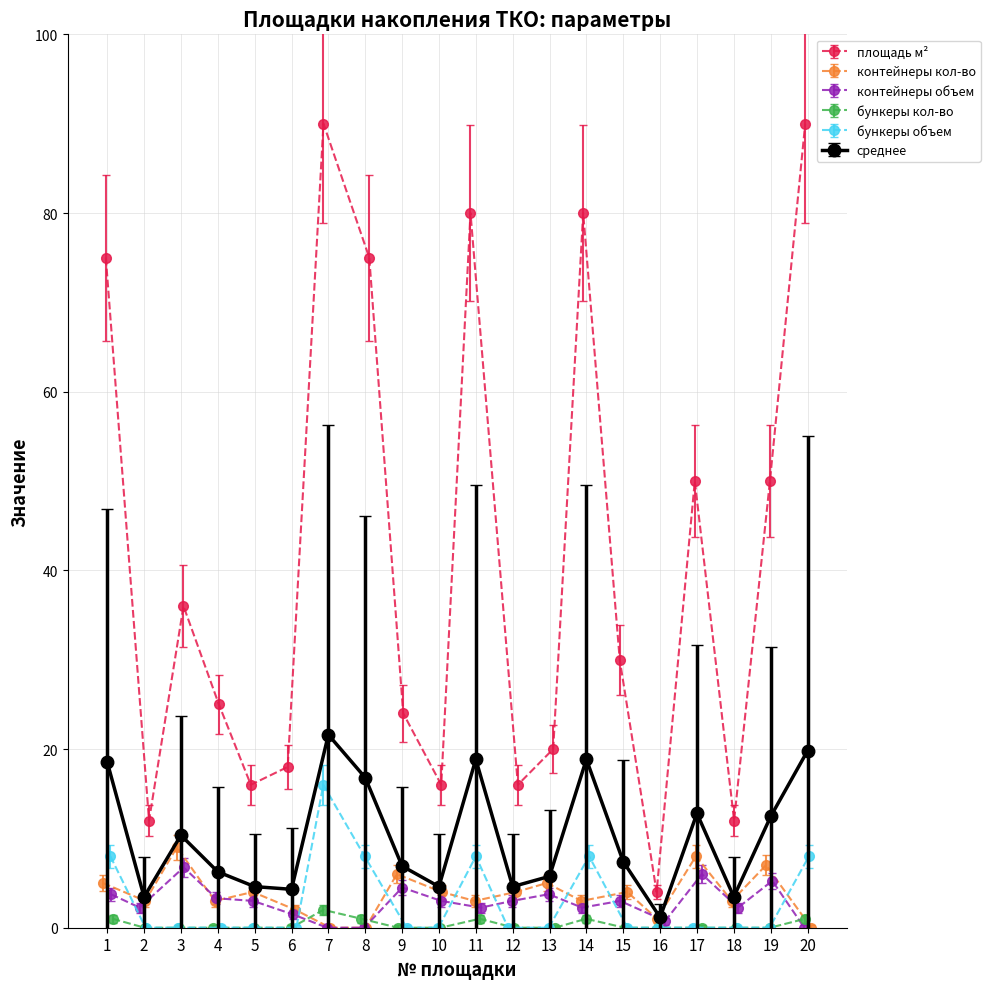

True or false: контейнеры кол-во has more than 0 points higher than both neighbors.

True